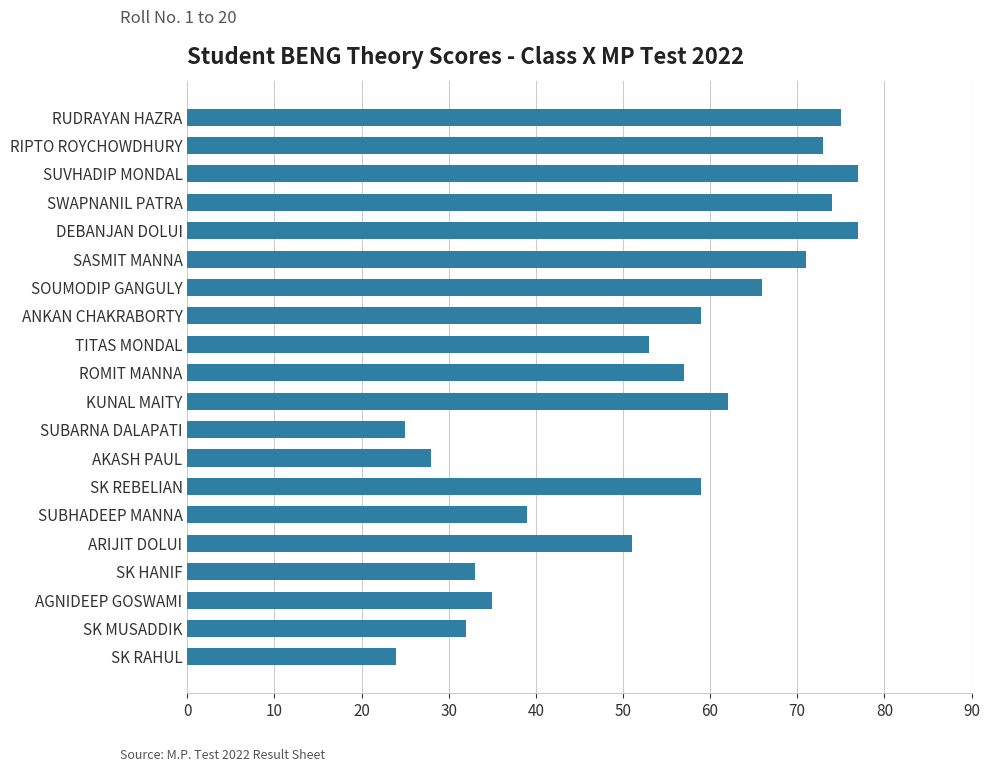

True or false: the data shows 59 at ANKAN CHAKRABORTY.

True